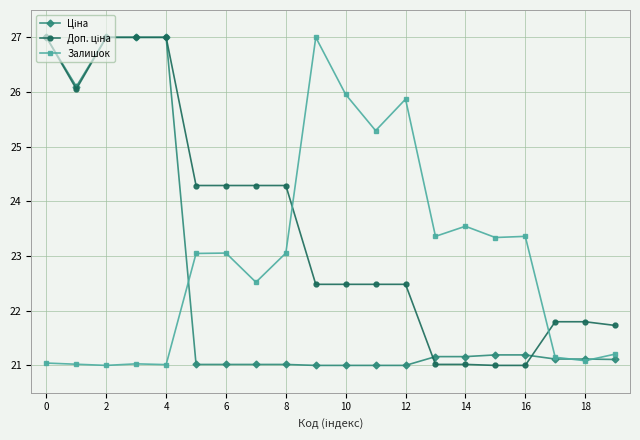

At how many categories does at least one series exceed 25?

9